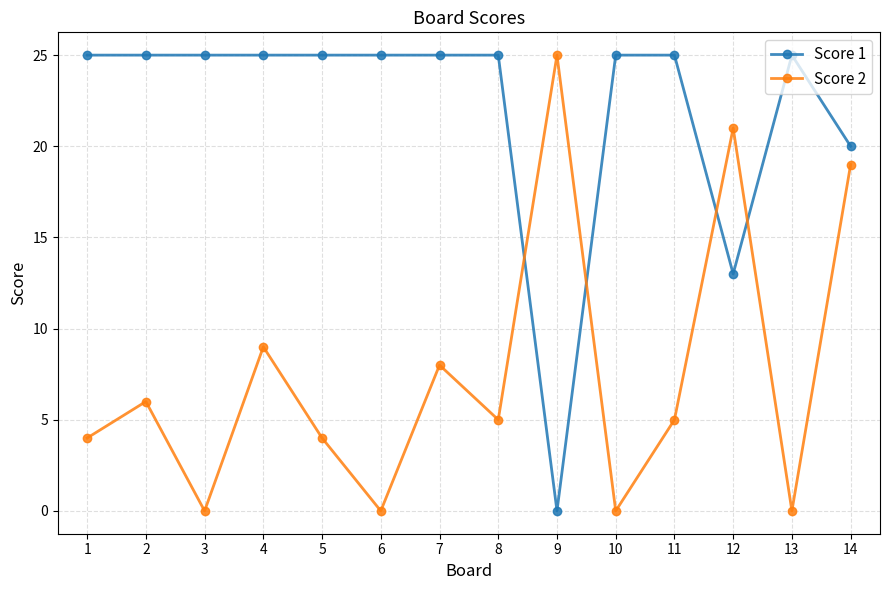

How many positive values does the Score 1 series have?

13